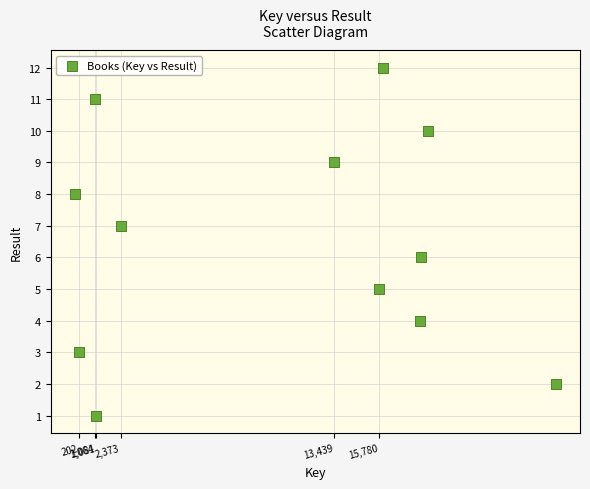

What is the range of Y values (max minus min)?

11